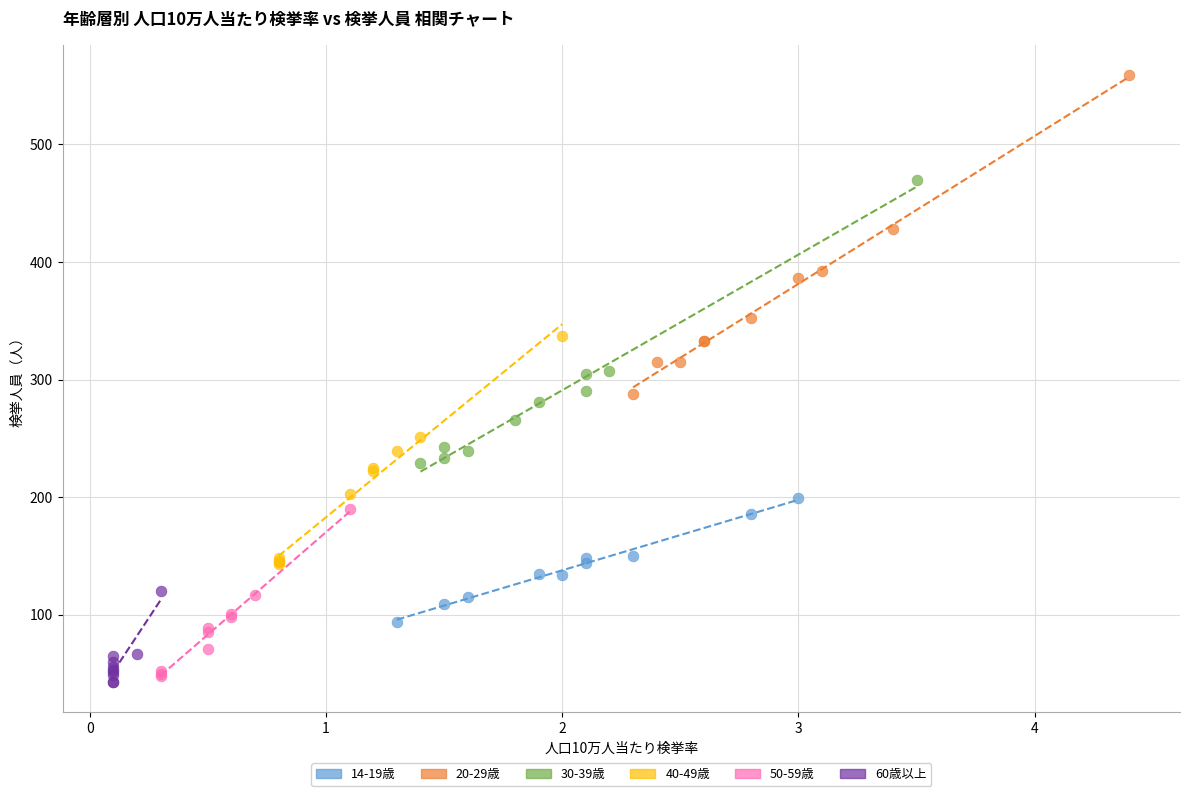

Which series reaches the maximum Y coordinate?

20-29歳